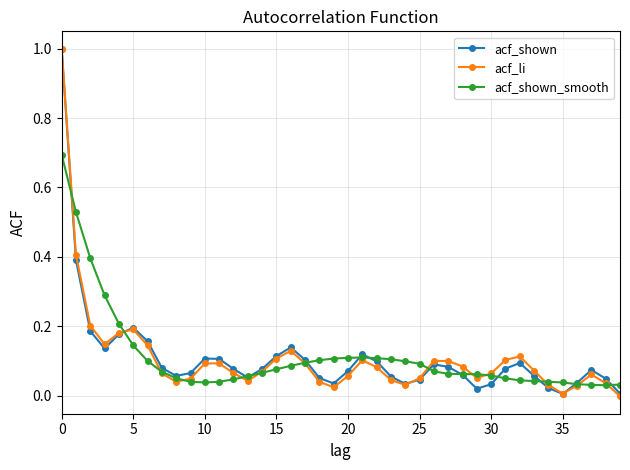

What is the sum of all acf_shown values?

4.4